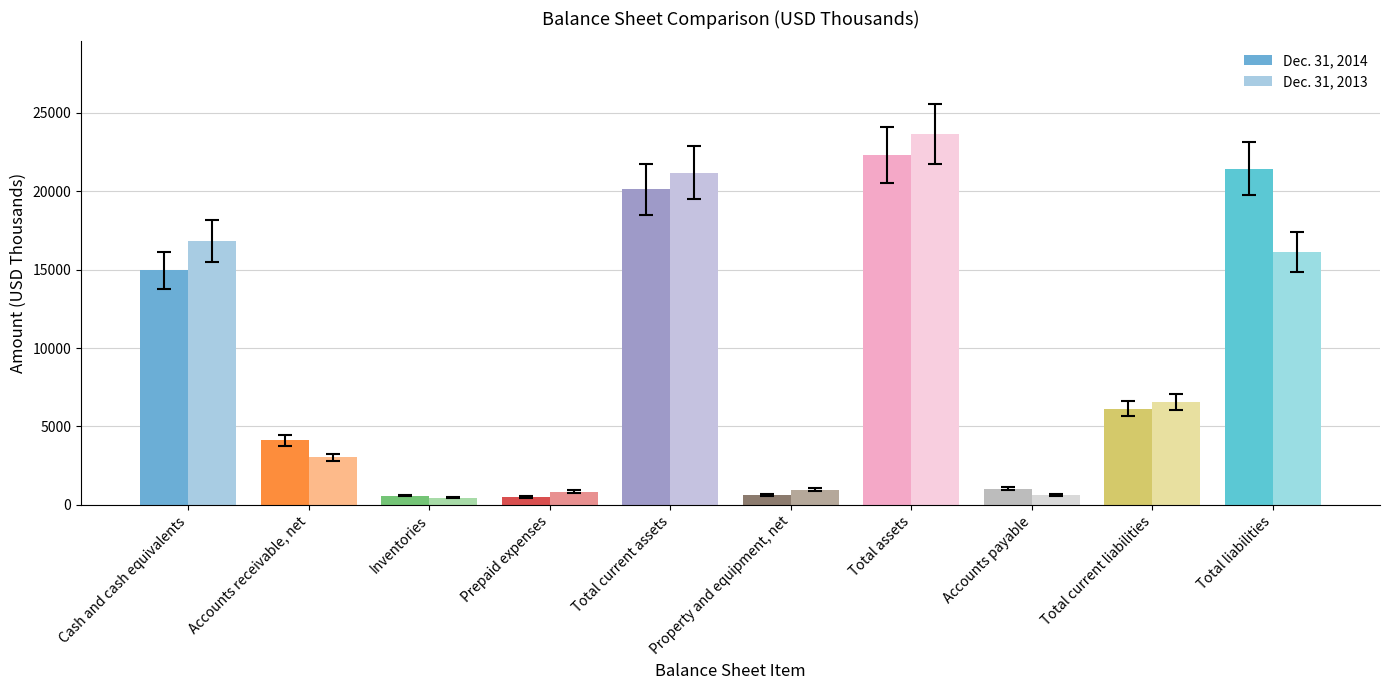

Does the chart contain any negative values?

No